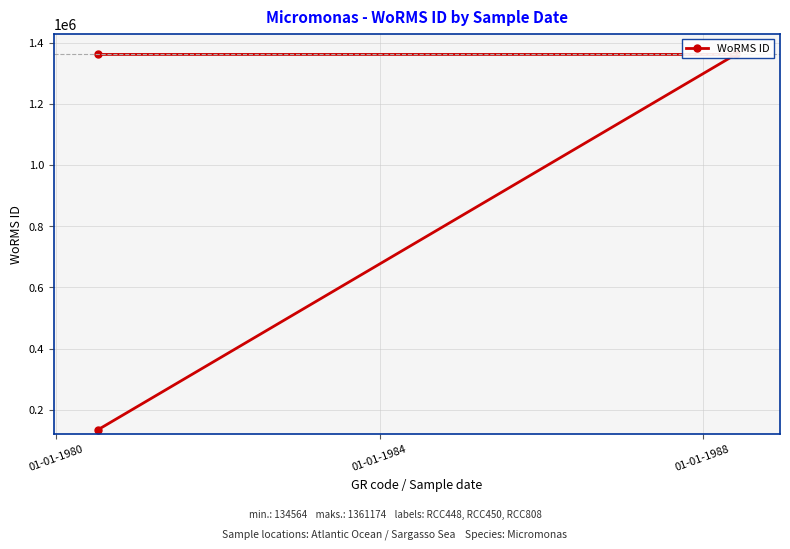

True or false: the data shows 1826013 at 01-01-1976.

False